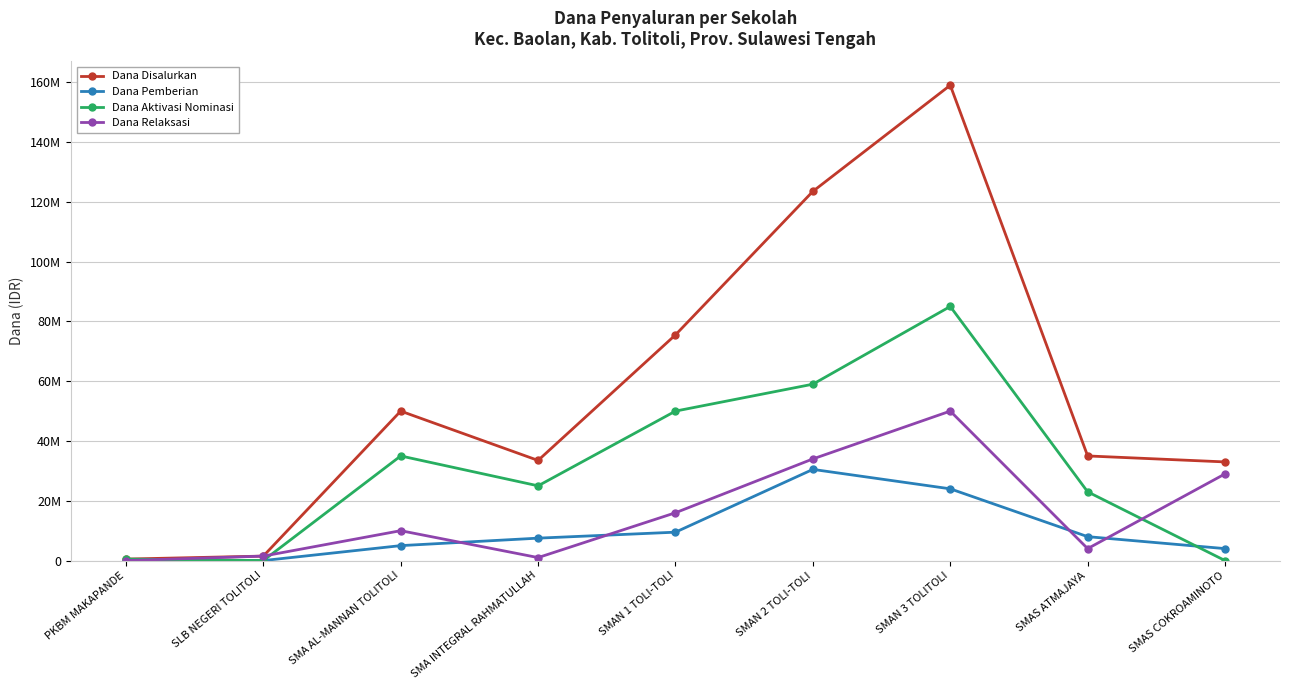

Which series has the largest total across all categories?

Dana Disalurkan